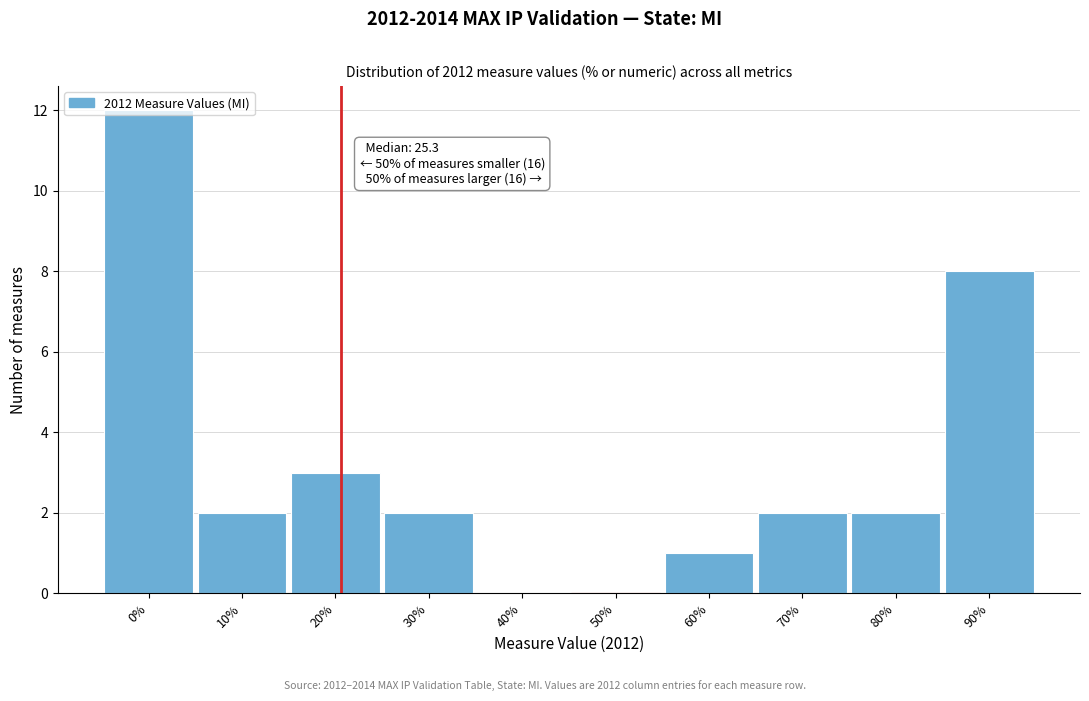

What is the maximum value shown in the chart?

12